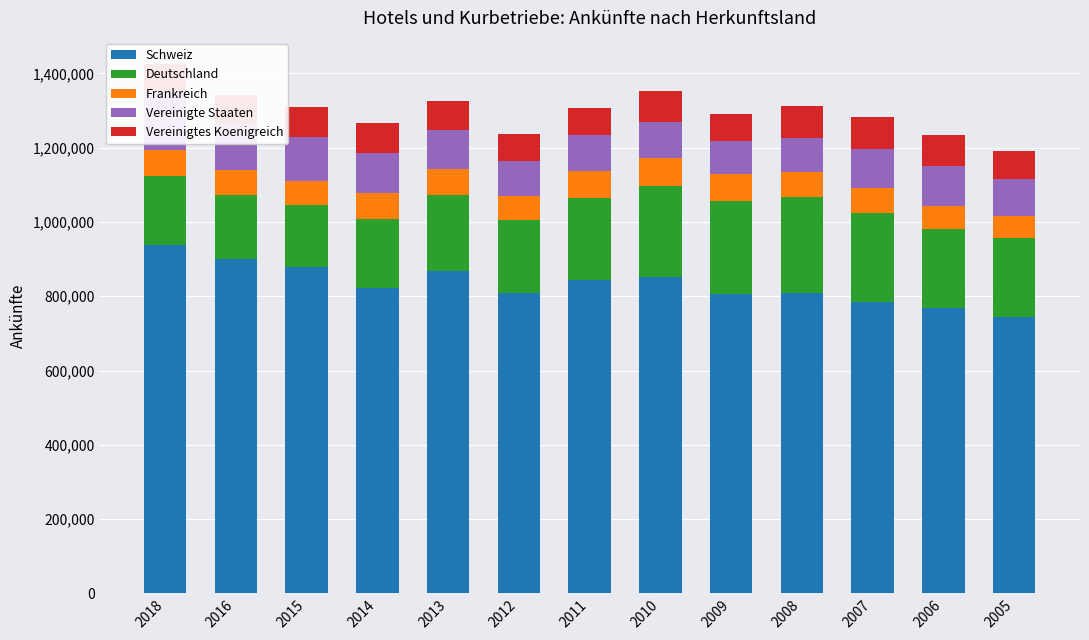

What is the value of the Deutschland bar at the 12th from the left?

214371